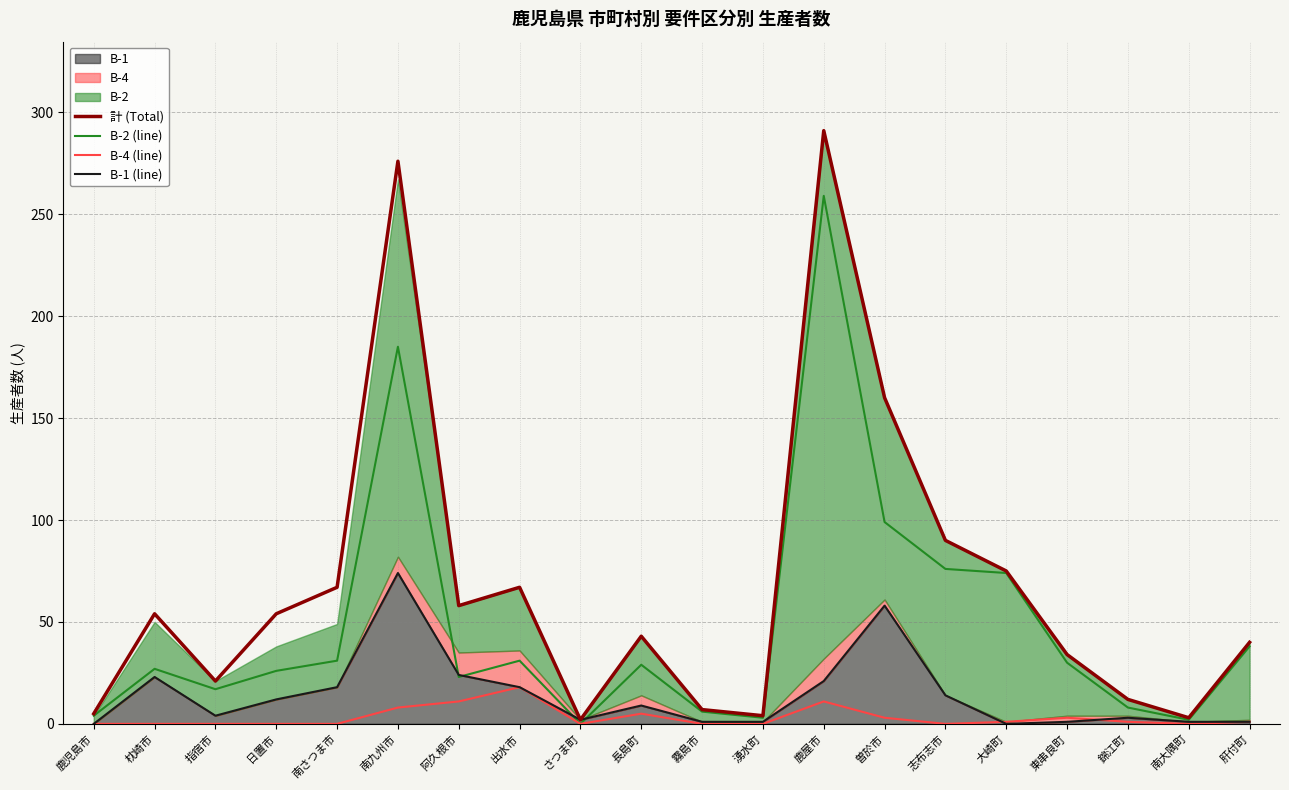

True or false: B-2 (line) and B-4 (line) intersect in this chart.

False